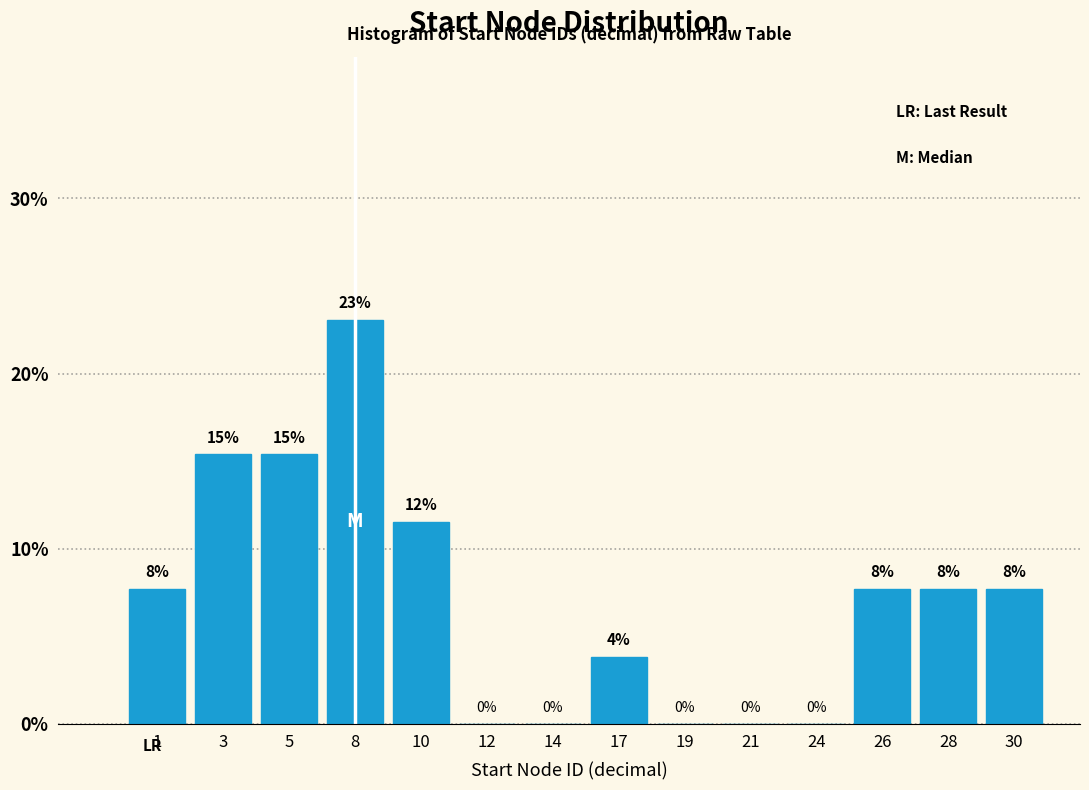

Are the bars horizontal?

No